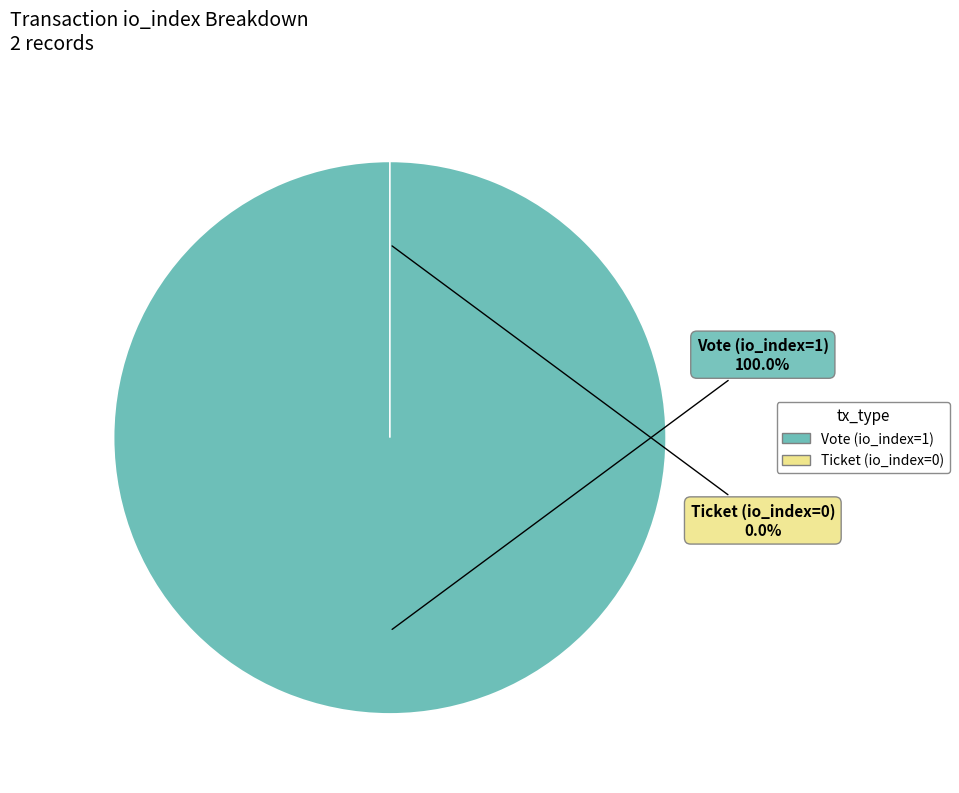

Do Ticket (io_index=0) and Vote (io_index=1) together represent more than half of the pie?

Yes